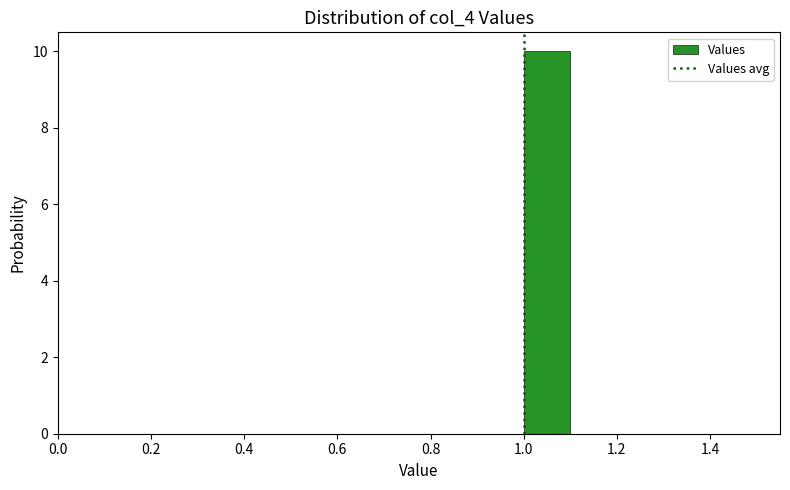

Reading left to right, list every bar in this chart as the range it spans on the x-axis followed by its height. The values are not printed on the chart, so give them approximately, as read against the axis.

0.5 to 0.6: 0
0.6 to 0.7: 0
0.7 to 0.8: 0
0.8 to 0.9: 0
0.9 to 1.0: 0
1.0 to 1.1: 10
1.1 to 1.2: 0
1.2 to 1.3: 0
1.3 to 1.4: 0
1.4 to 1.5: 0